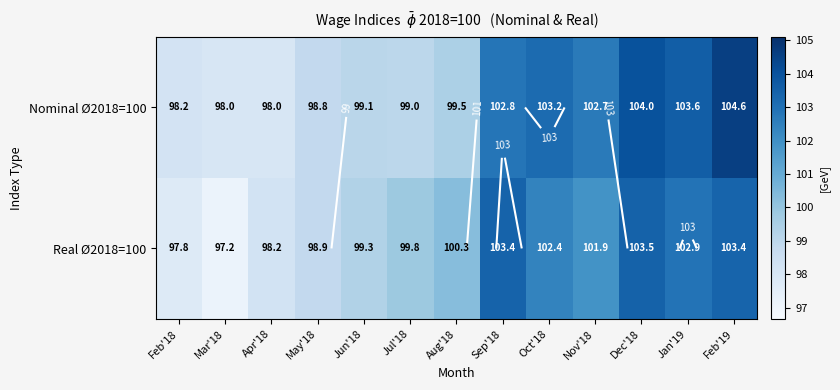

How many categories are shown in the chart?

13